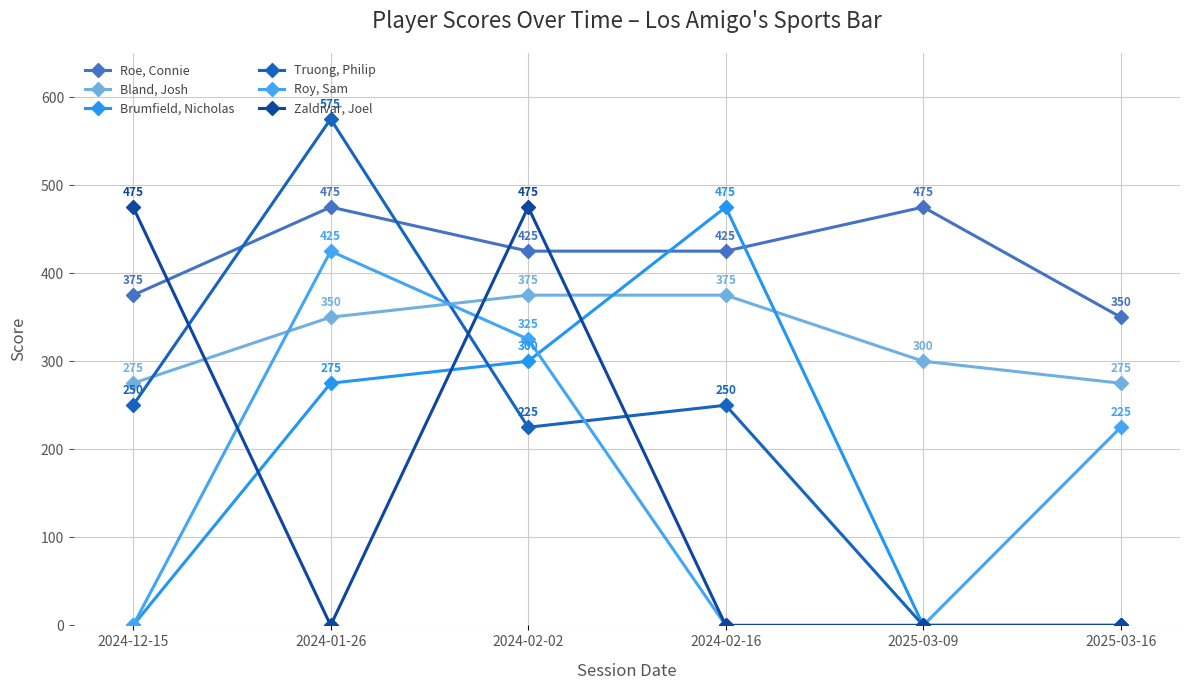

At which category does Roy, Sam reach its first local peak?

2024-01-26